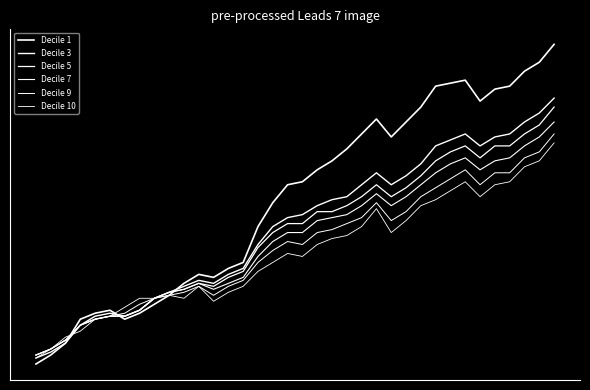

Where do Decile 7 and Decile 1 first cross each other?

2 and 3